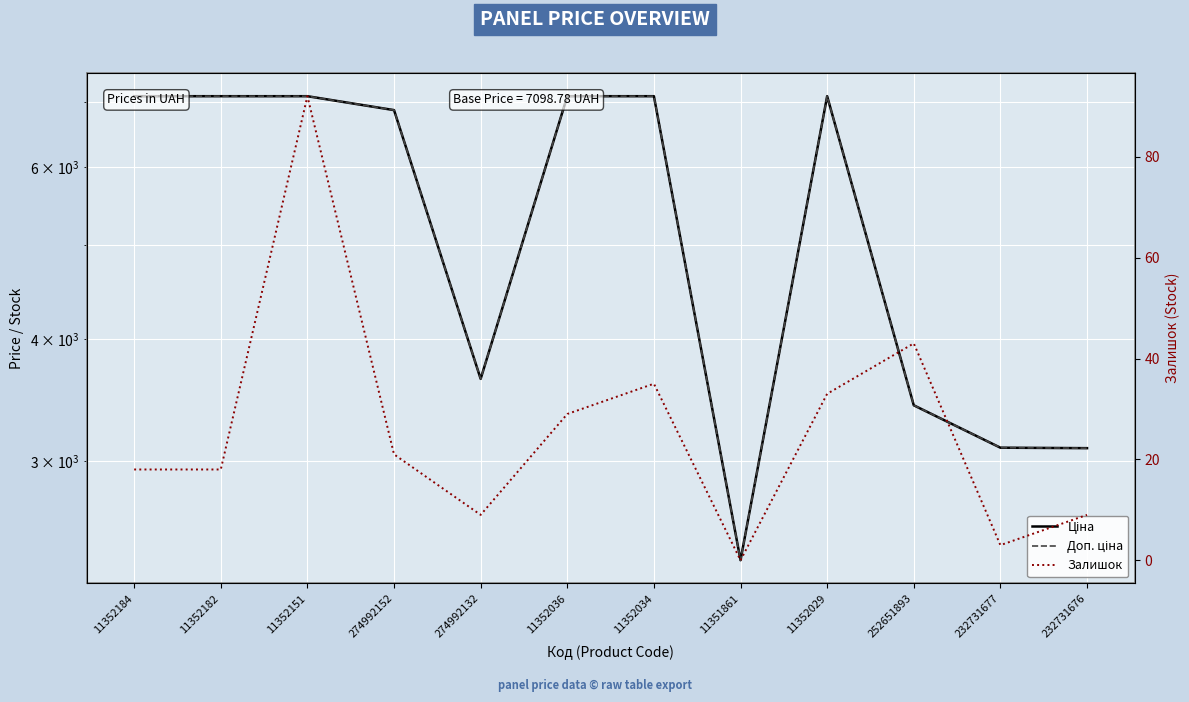

True or false: Ціна and Залишок cross at least once.

False